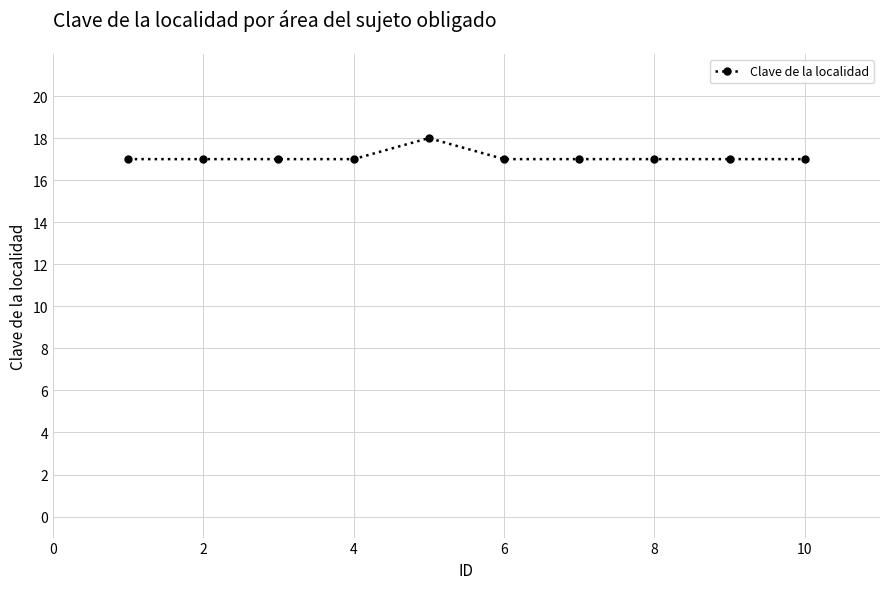

How many lines are shown in the chart?

1